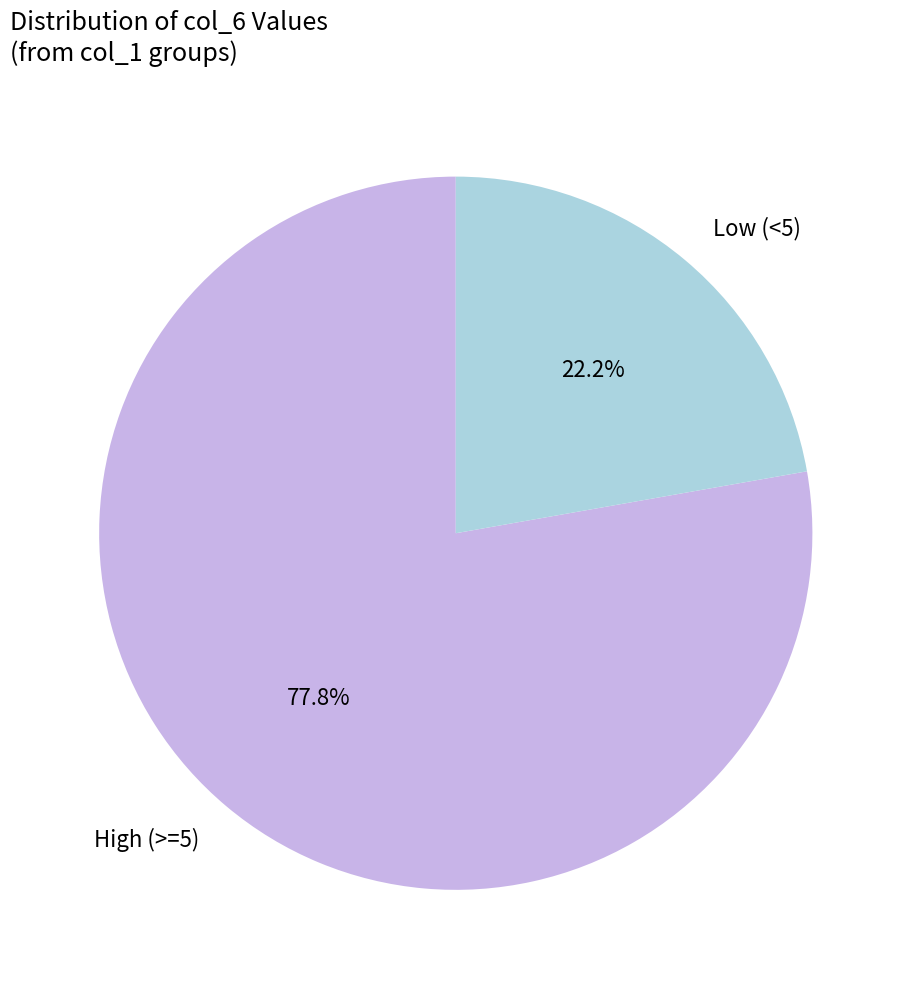

Which slice represents more than half of the pie?

High (>=5)